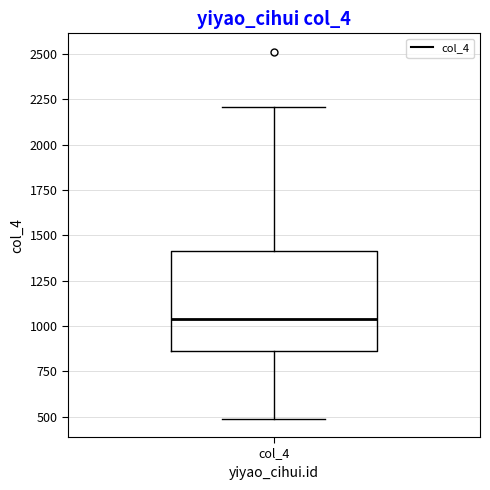

Where does the lower whisker of the box for col_4 end on the y-axis? The values are not printed on the chart, so give them approximately, as read against the axis.

500